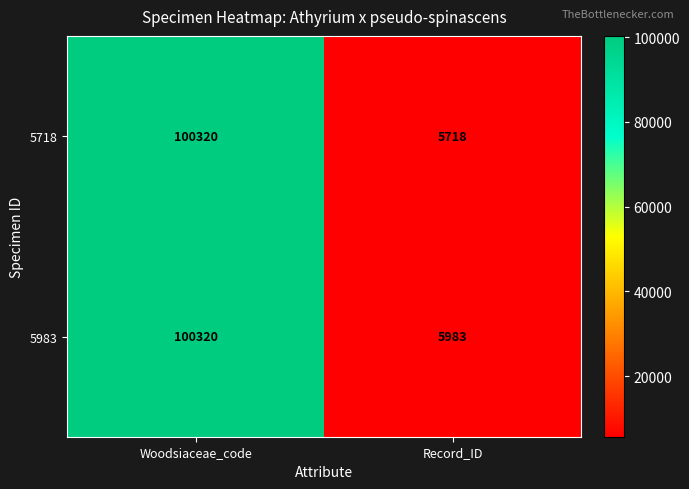

At how many categories does at least one series exceed 54056?

1